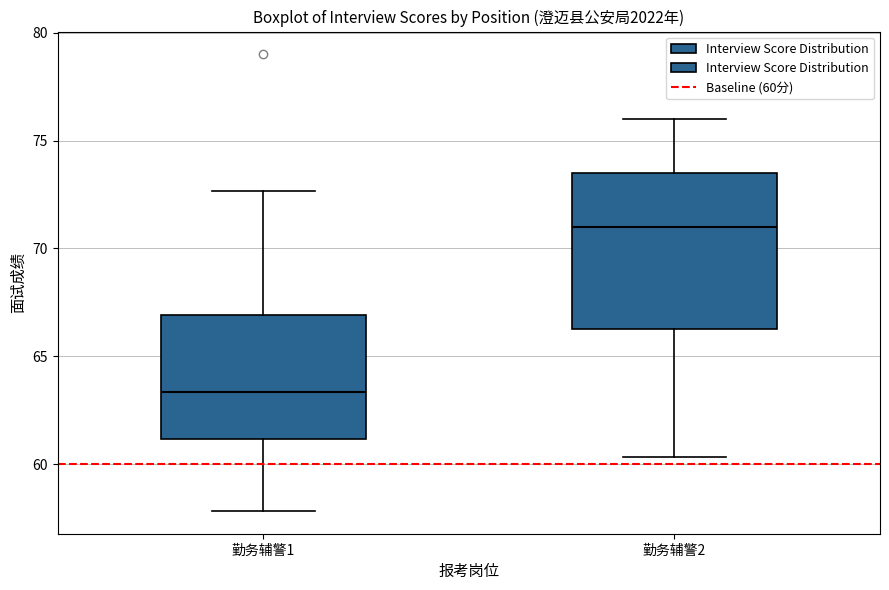

Where is the upper edge of the box for 勤务辅警1 on the y-axis? The values are not printed on the chart, so give them approximately, as read against the axis.

67.0